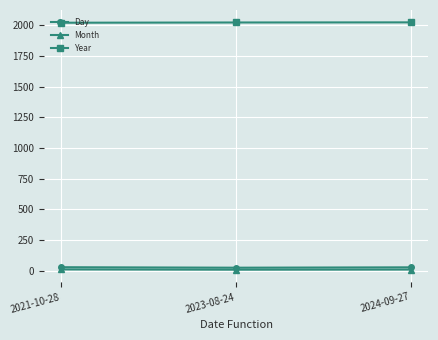

The value of Year at 2024-09-27 is 2024. True or false?

True